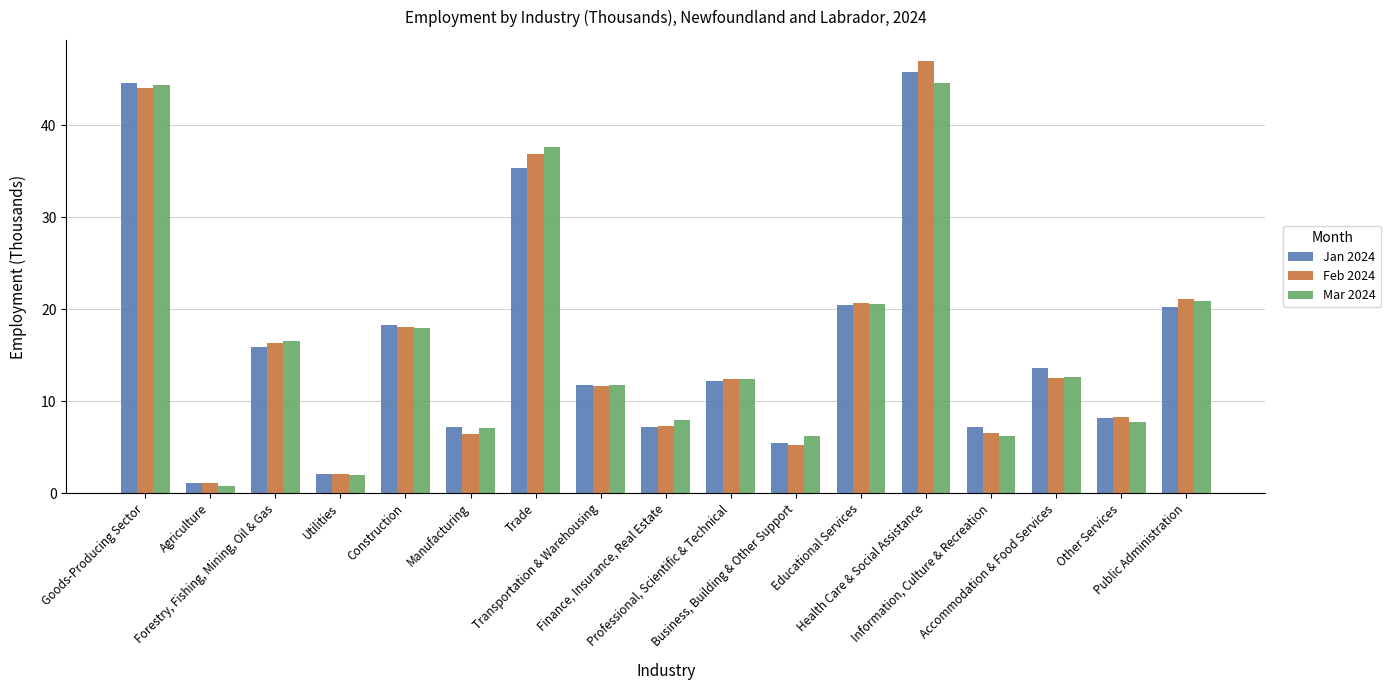

What is the lowest value of the Feb 2024 series?

1.1